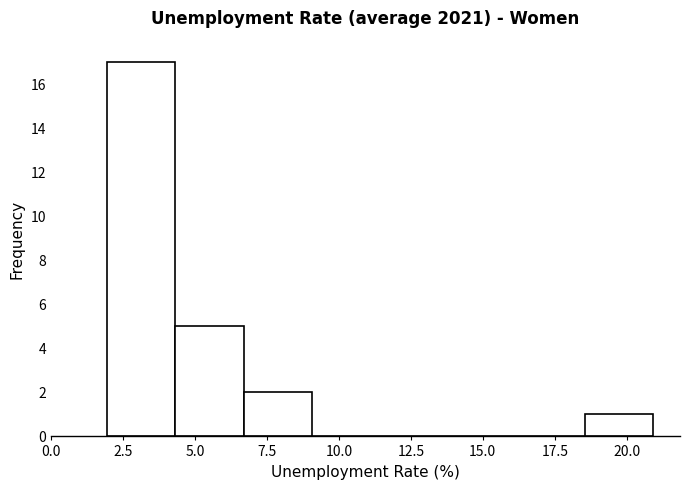

Reading left to right, list every bar in this chart as the range it spans on the x-axis followed by its height. Neither the bar edges nor the heights are printed on the chart, so give them approximately, as read against the axes.

2.0 to 4.5: 17
4.5 to 6.5: 5
6.5 to 9.0: 2
9.0 to 11.5: 0
11.5 to 14.0: 0
14.0 to 16.0: 0
16.0 to 18.5: 0
18.5 to 21.0: 1